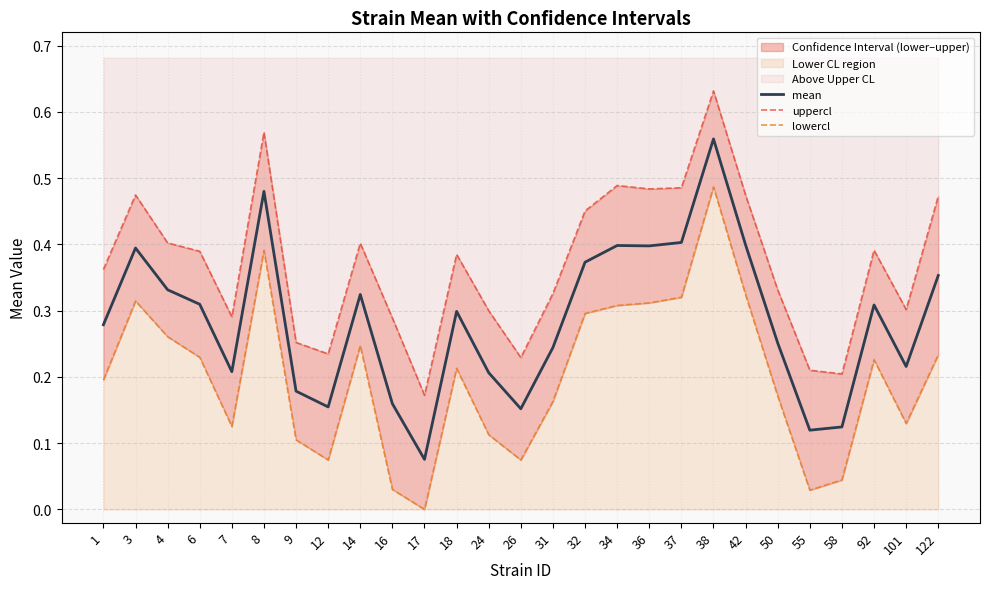

True or false: lowercl and mean intersect in this chart.

False